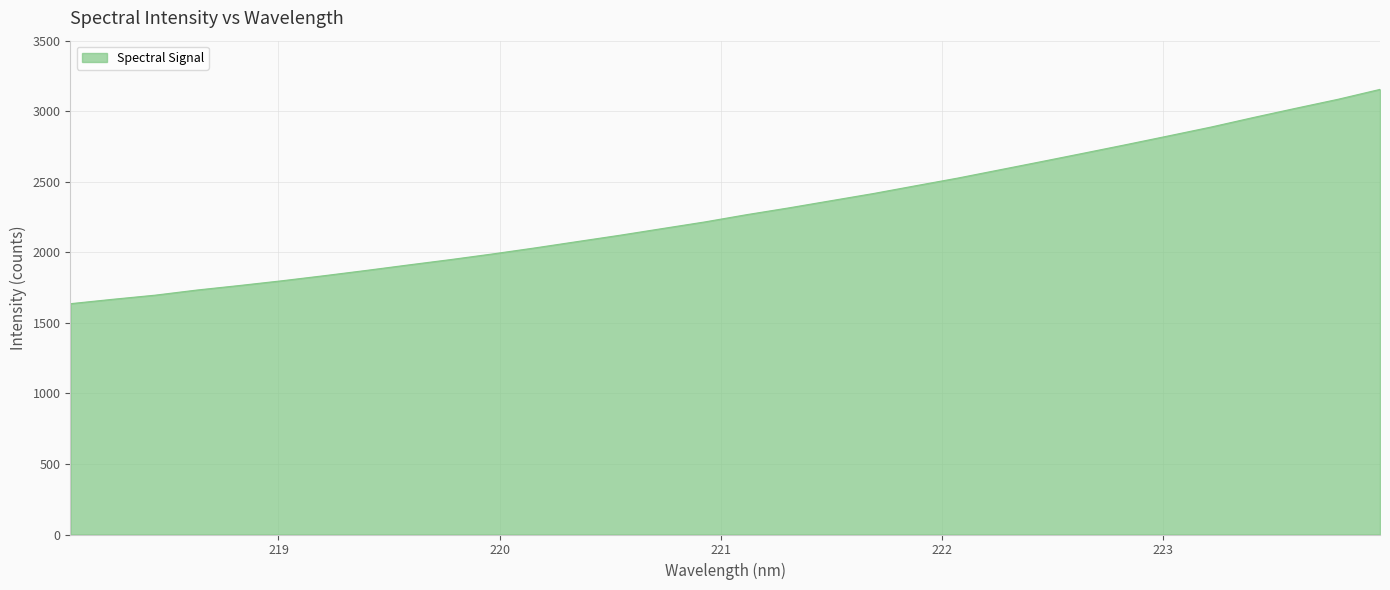

What is the maximum value shown in the chart?

3154.9